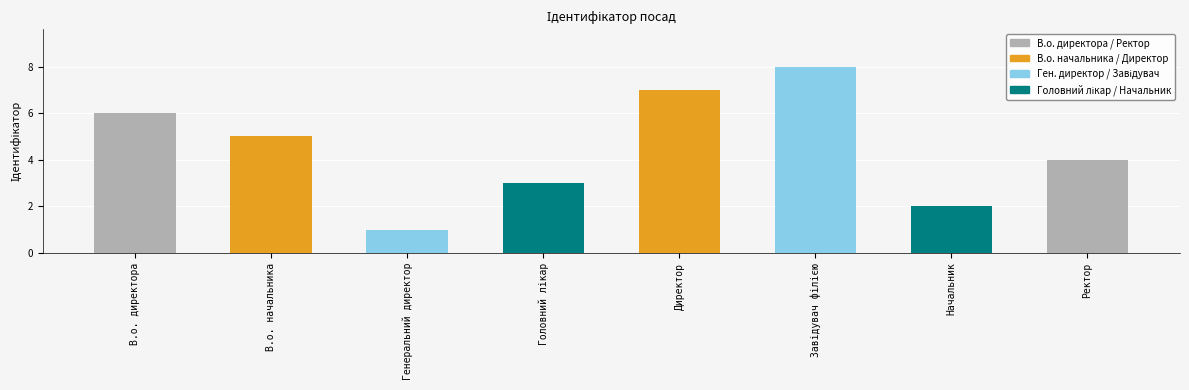

What position from the left is Начальник?

7